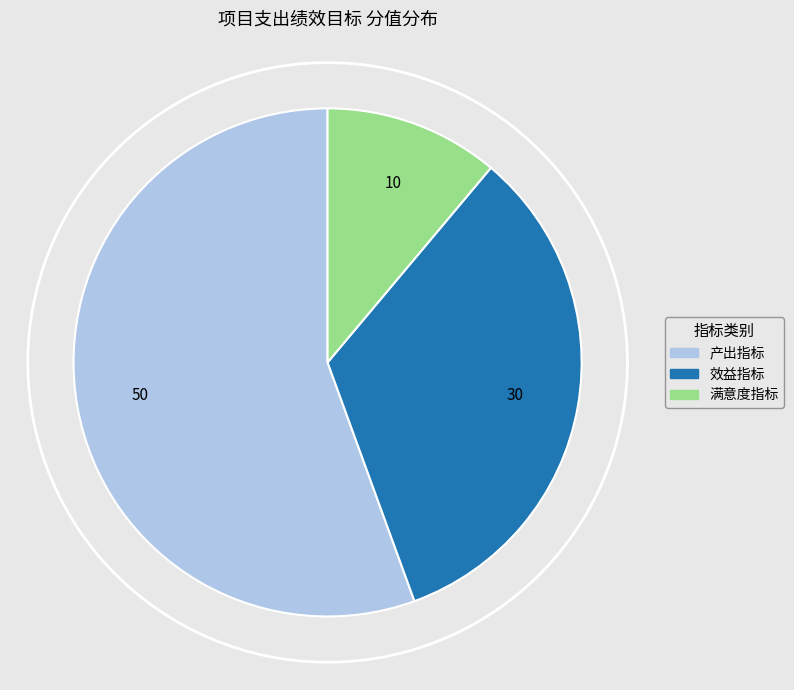

Is it true that 满意度指标 is 3% of the pie?

False